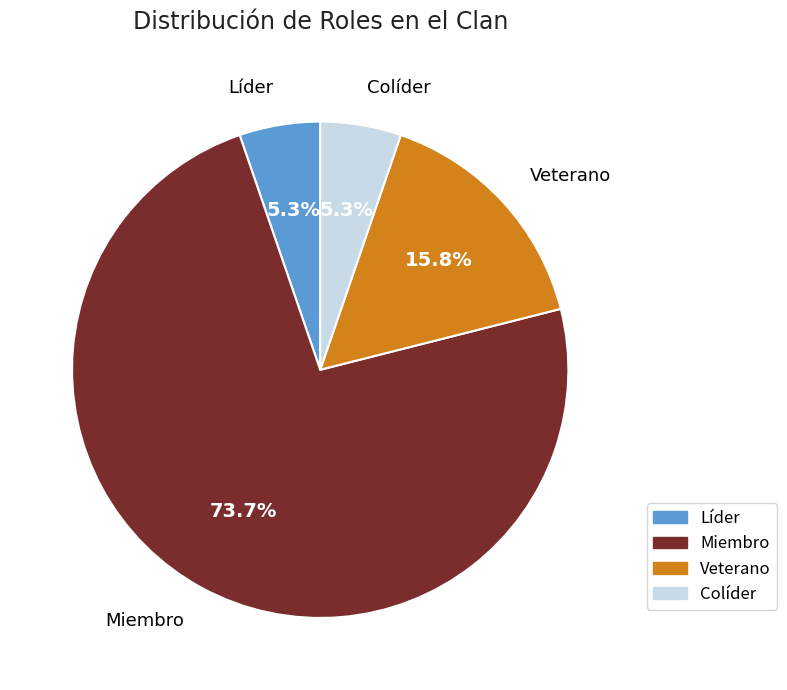

Between Veterano and Colíder, which is larger?

Veterano